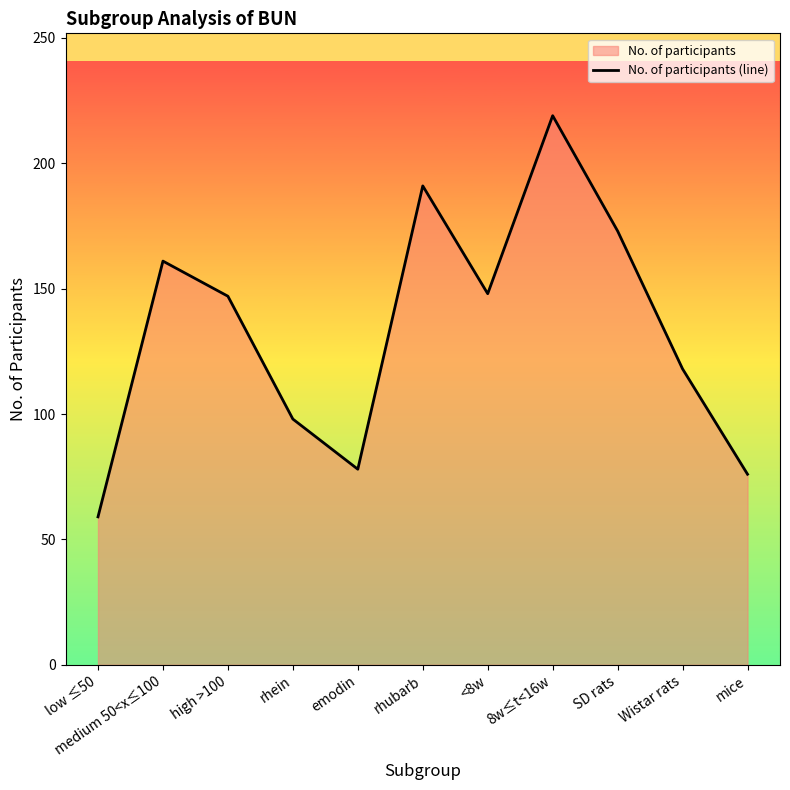

What is the smallest value displayed?

59